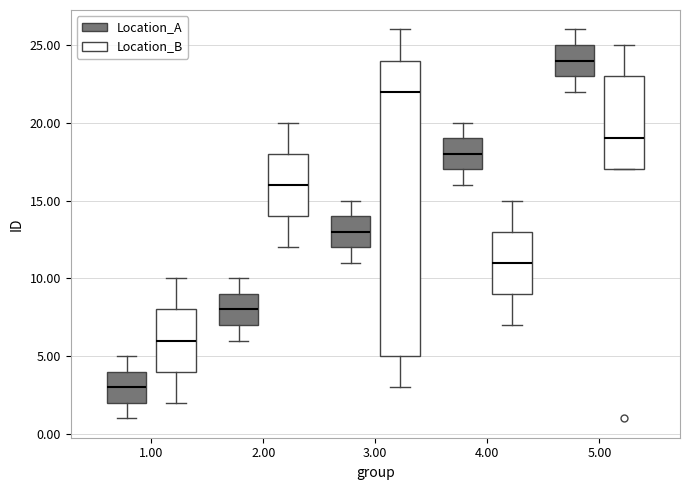

Where does the median line of the box for 3.00 (Location_B) sit on the y-axis? The values are not printed on the chart, so give them approximately, as read against the axis.

22